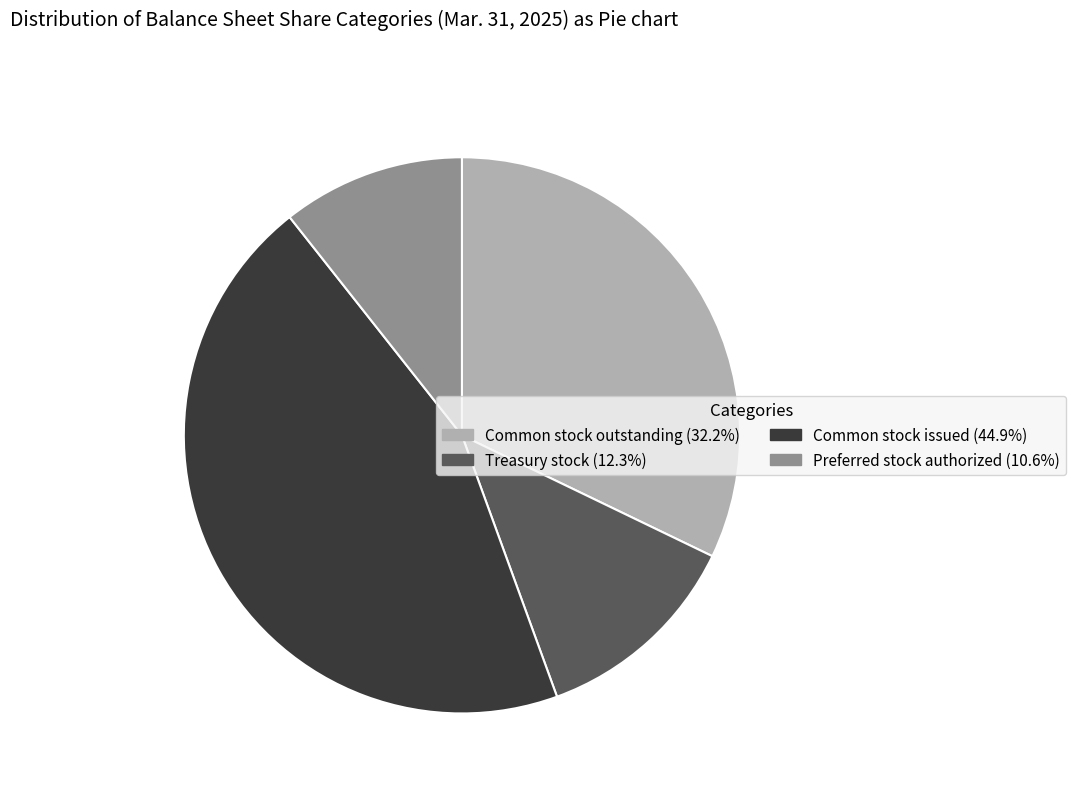

Does Common stock outstanding (32.2%) represent more than half of the total?

No